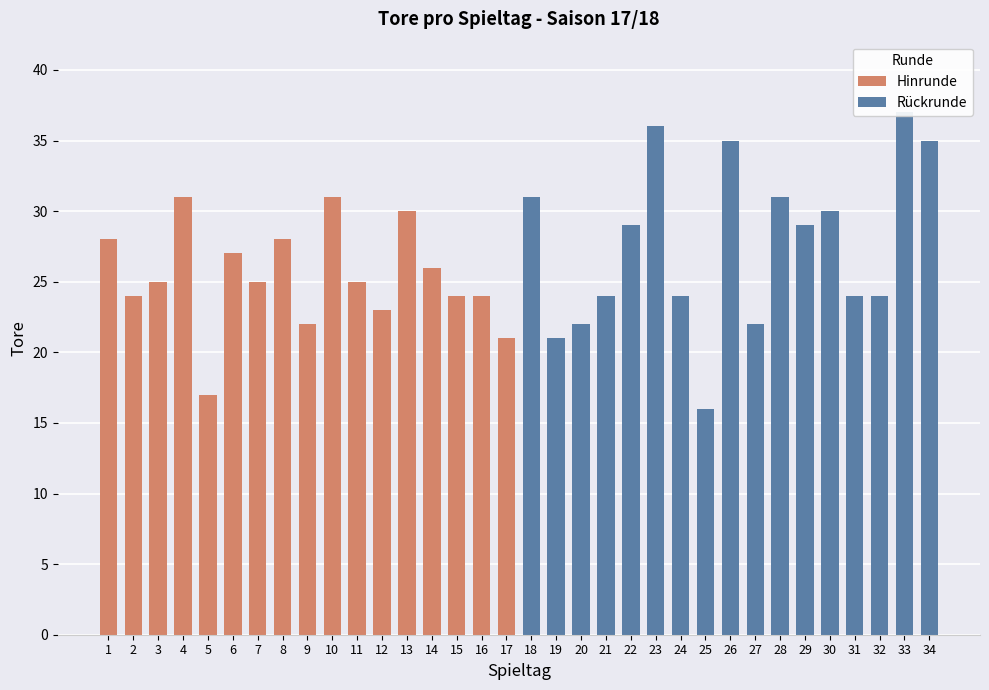

What is the value of the Rückrunde bar at the 17th from the left?

35